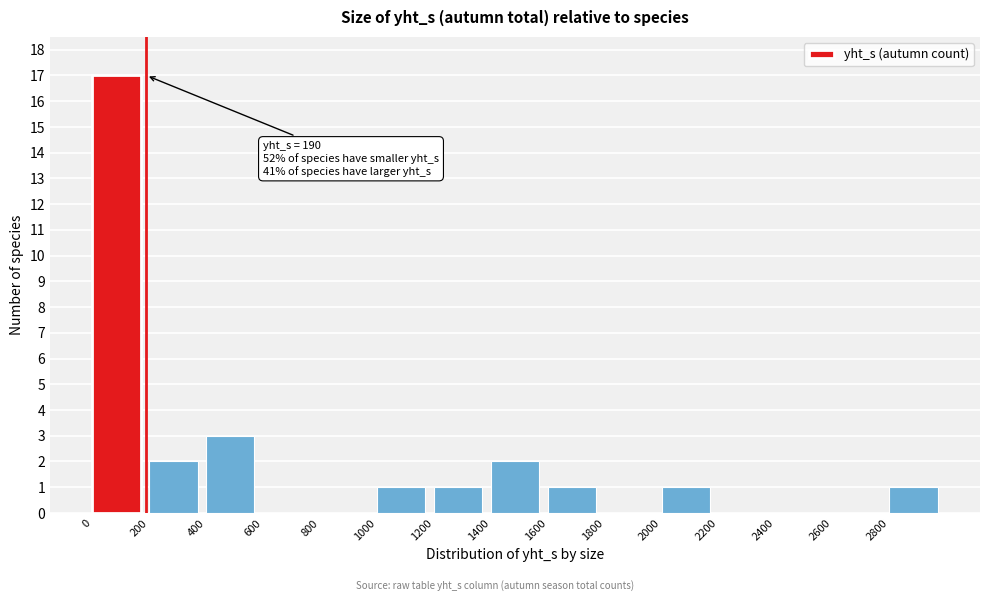

Which range on the x-axis has the tallest bar?

0 to 200